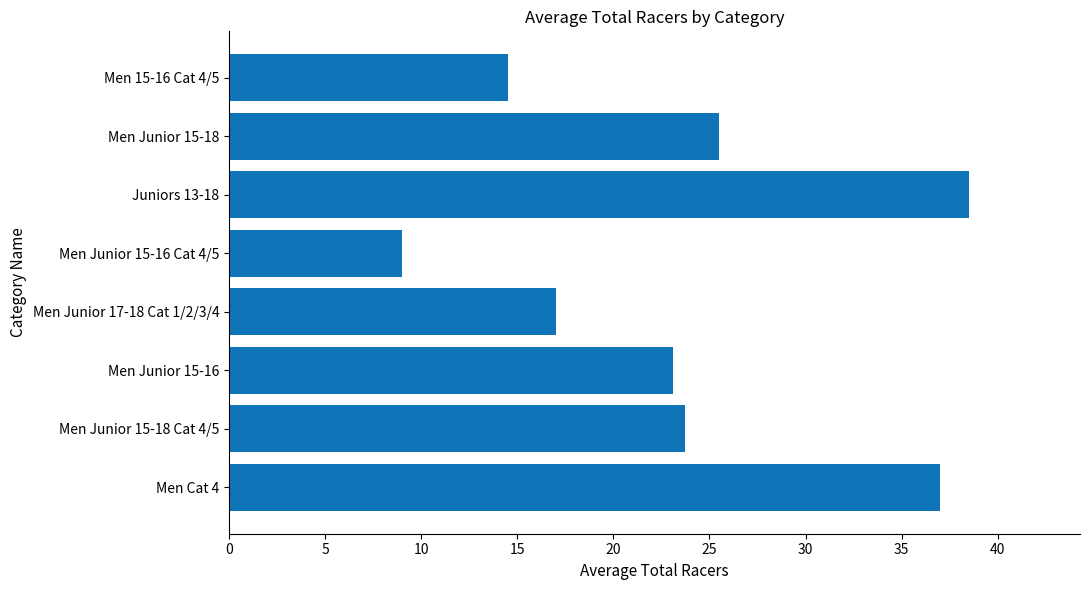

What is the ratio of the value at Men Junior 17-18 Cat 1/2/3/4 to the value at Juniors 13-18?

0.4